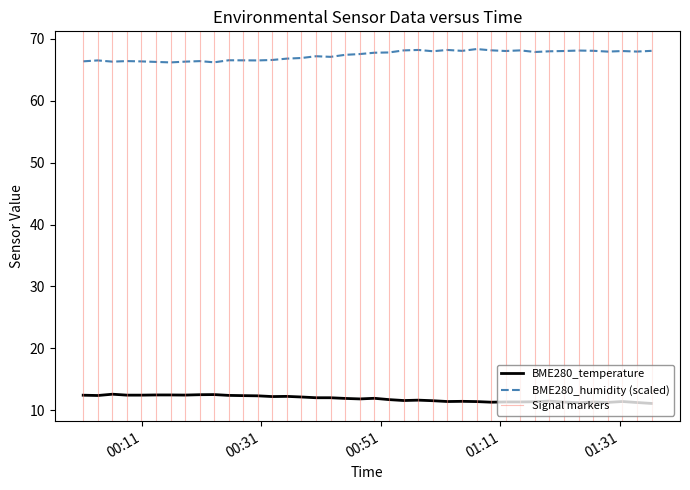

At which label does BME280_humidity first exceed 67?

2023/04/27 00:40:10